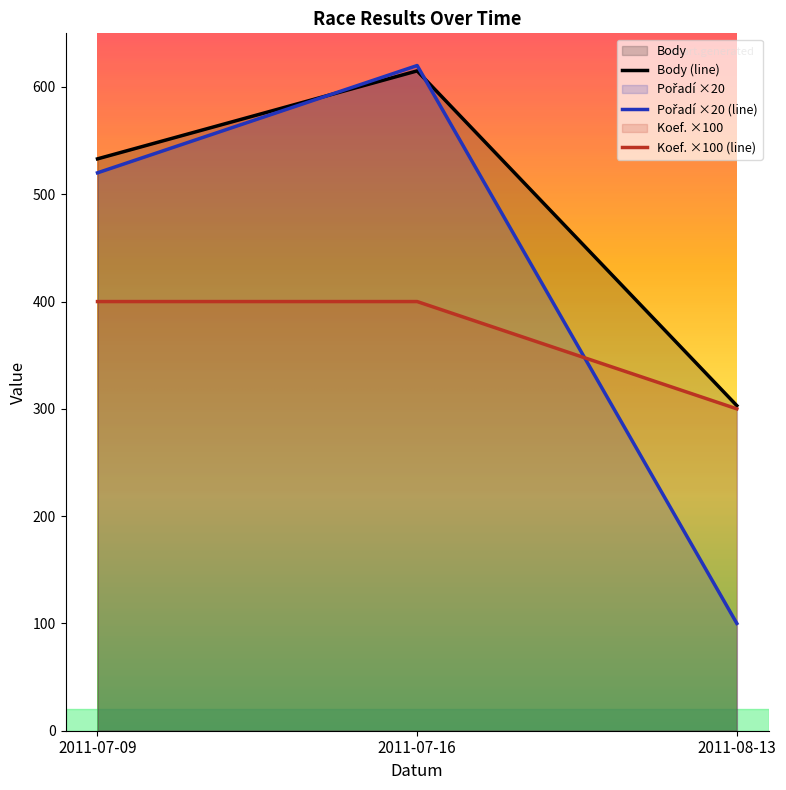

Is the value of Koef. at 2011-07-16 greater than the value of Body at 2011-07-16?

No